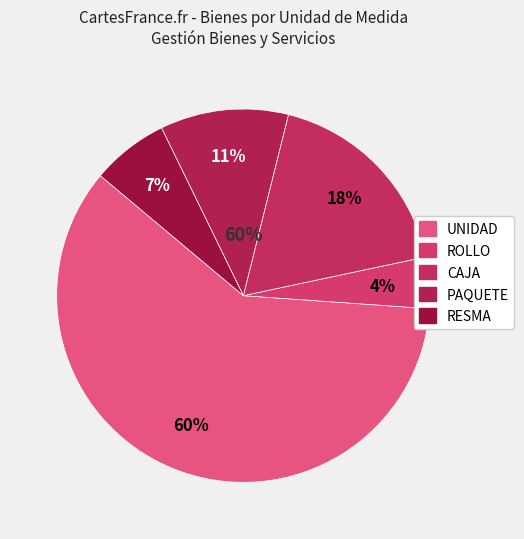

To the nearest percent, what is the average slice percentage?

20%